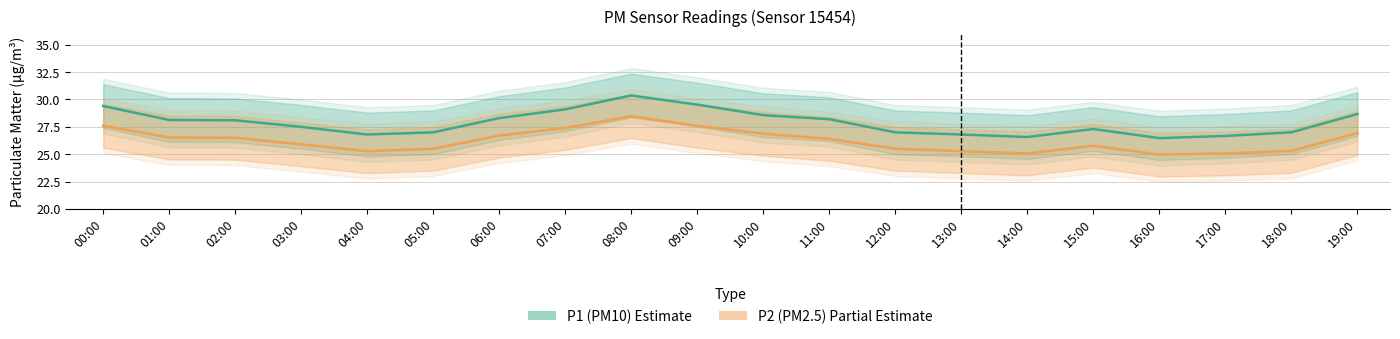

True or false: P2 (PM2.5) and P1 (PM10) cross at least once.

False